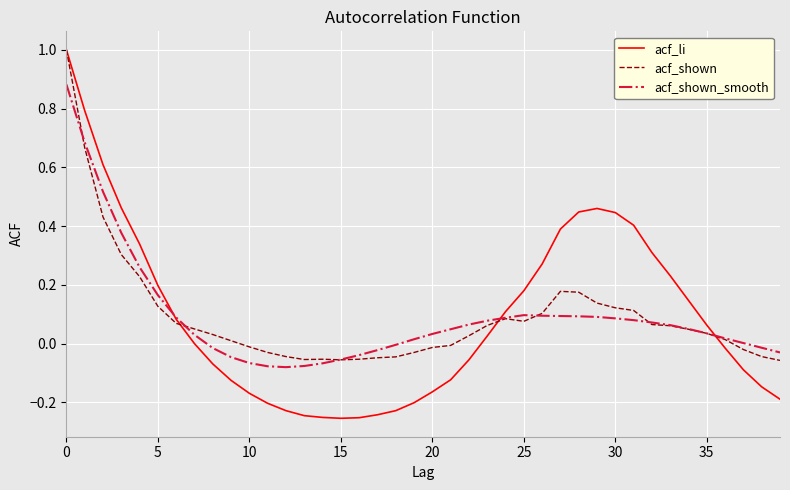

Which series has the largest range (max minus min)?

acf_li